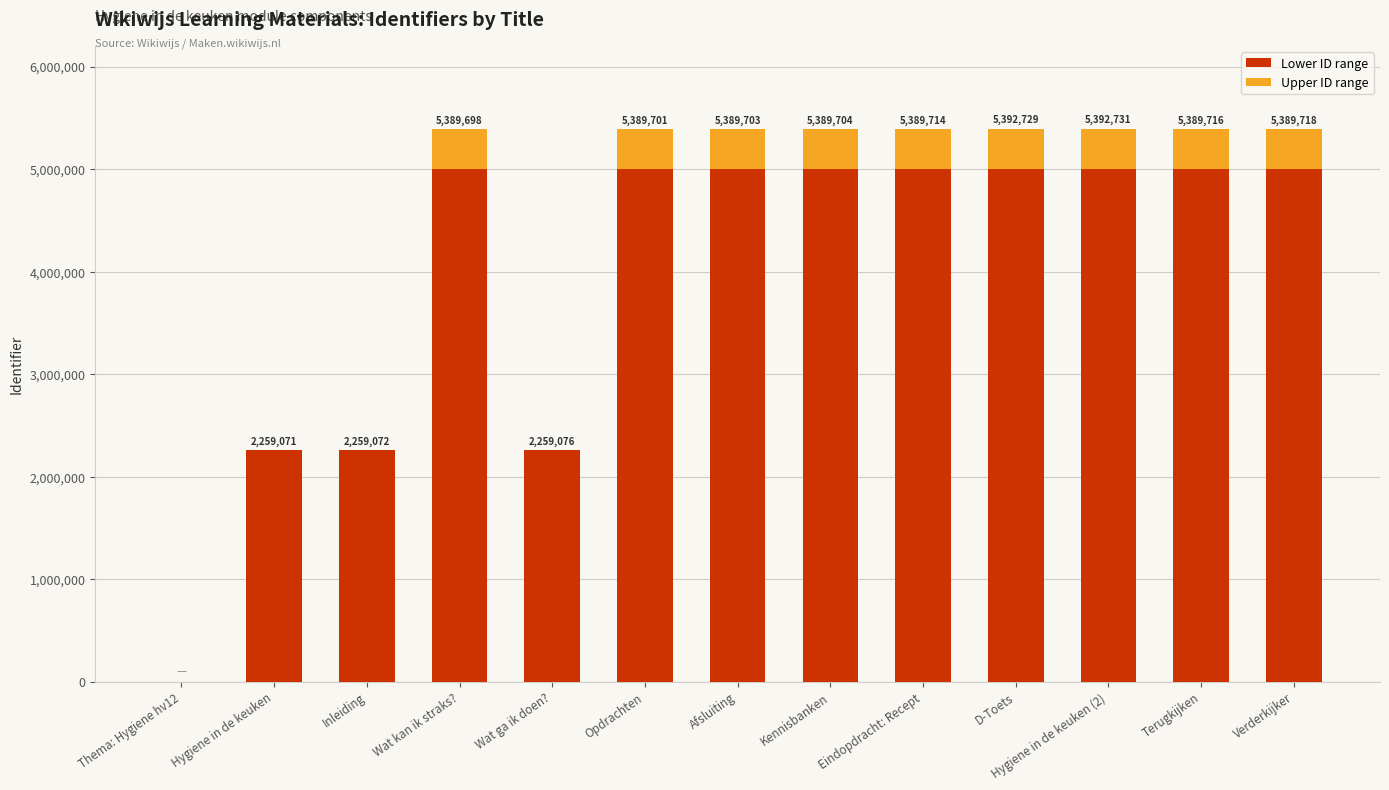

What is the sum of the Lower ID range values at Hygiene in de keuken and Wat ga ik doen??

4518143